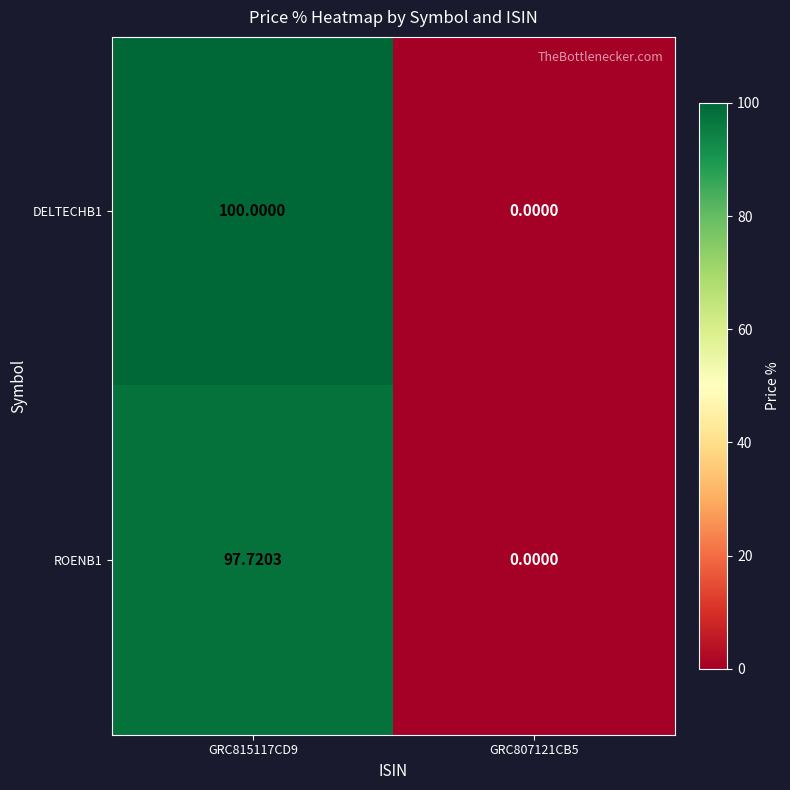

Reading left to right, what are all the values shown in this chart?

DELTECHB1: GRC815117CD9=100.0	GRC807121CB5=0.0
ROENB1: GRC815117CD9=97.7	GRC807121CB5=0.0